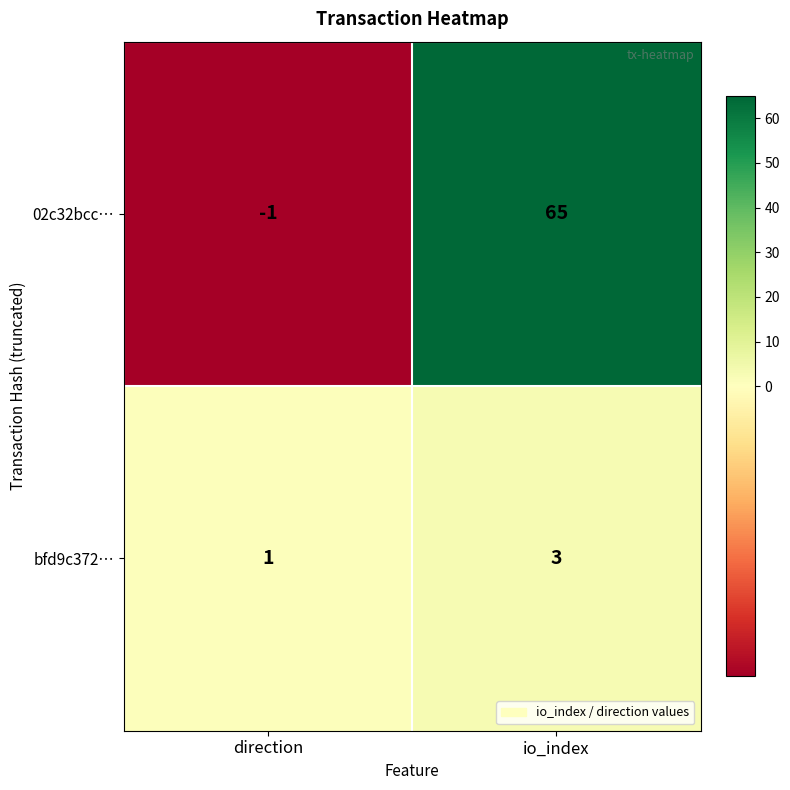

What is the difference between the highest and lowest values at io_index?

62